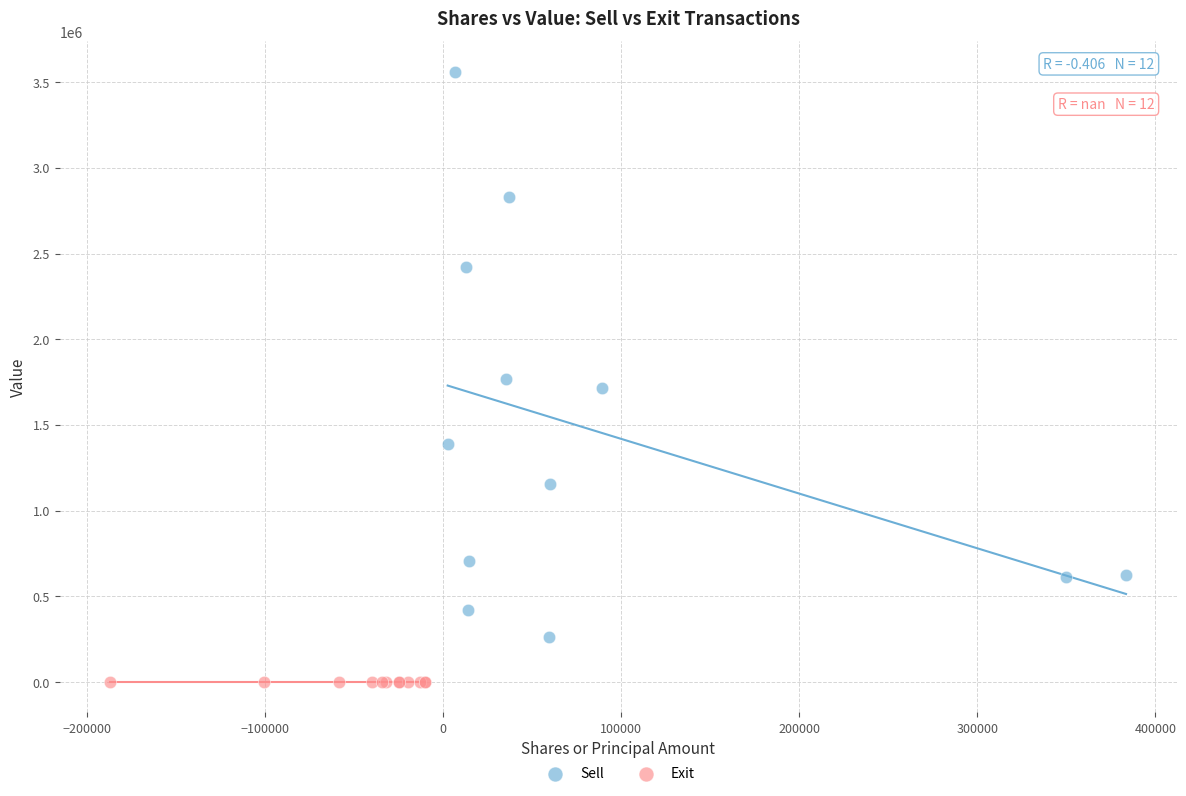

Which series reaches the minimum Y coordinate?

Exit